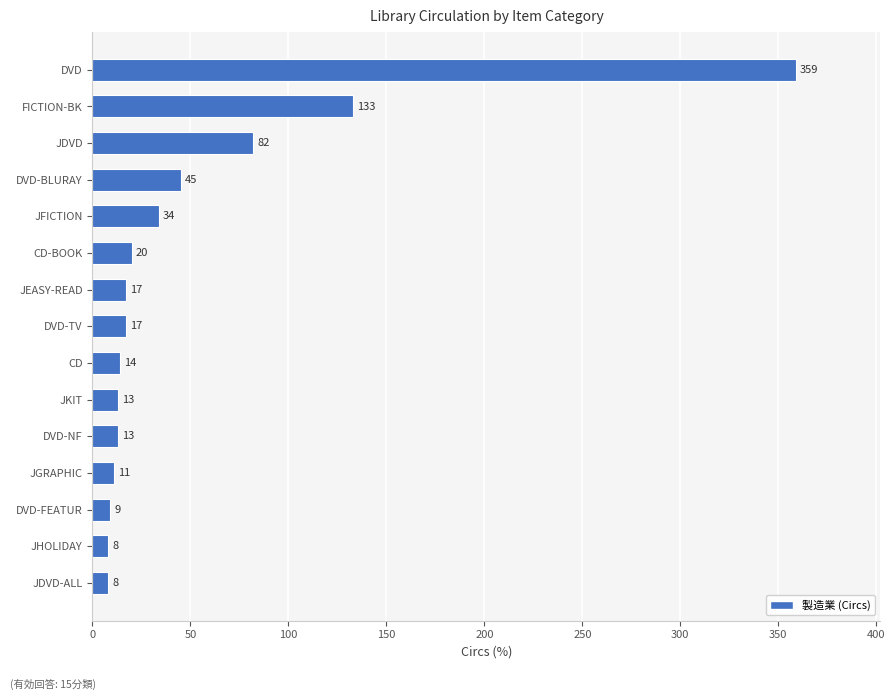

How many bars are there in total?

15